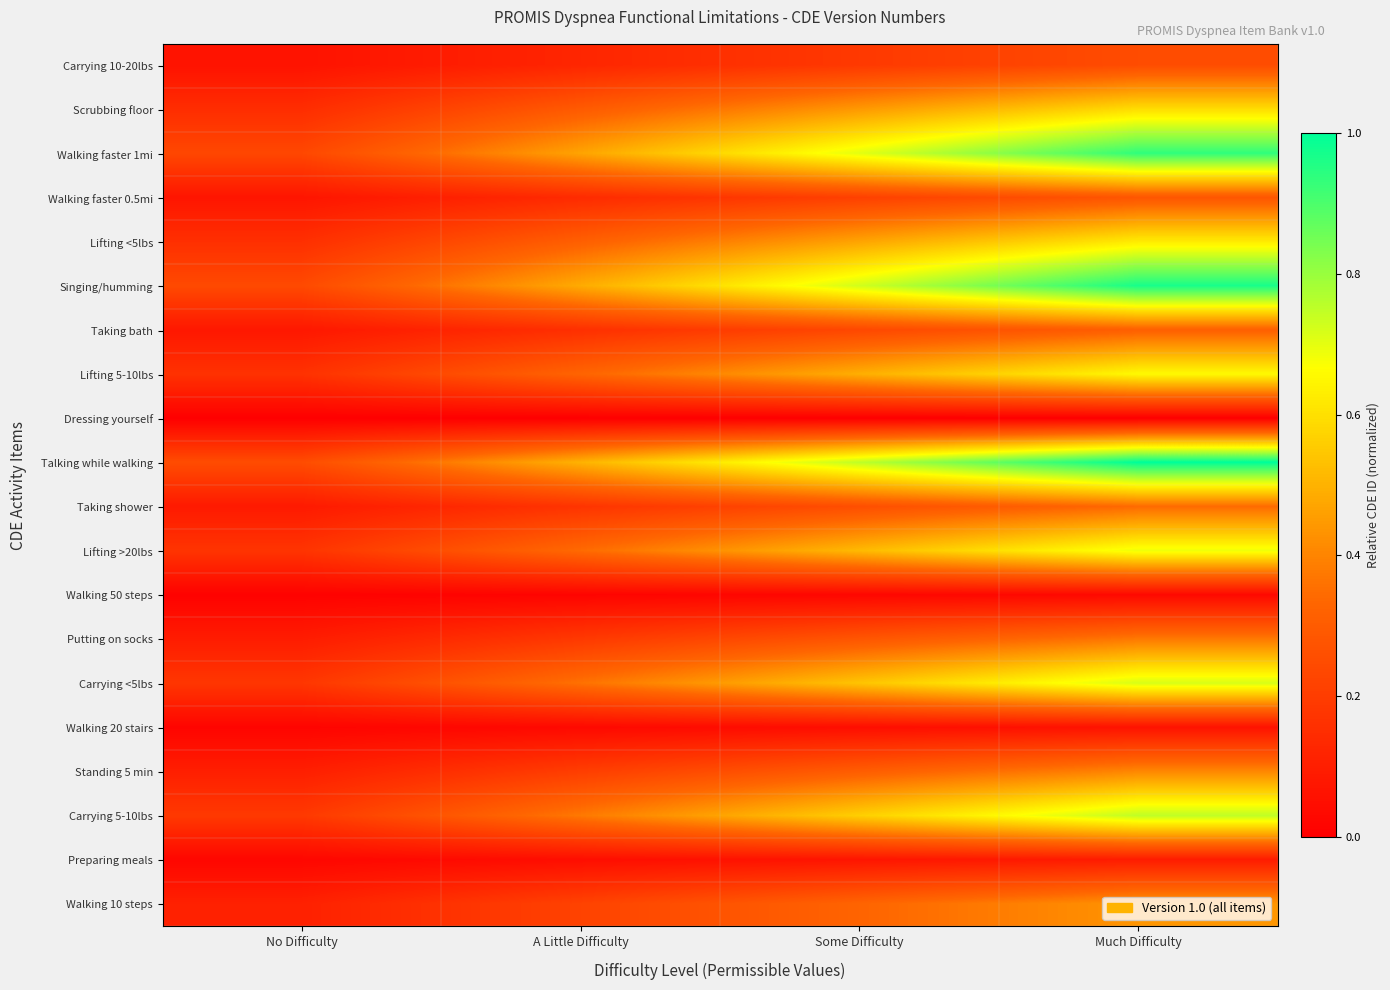

Rank the series at Much Difficulty from highest to lowest value.

Talking while walking, Singing/humming, Walking faster 1mi, Carrying 5-10lbs, Carrying <5lbs, Lifting >20lbs, Lifting 5-10lbs, Lifting <5lbs, Scrubbing floor, Walking 10 steps, Standing 5 min, Putting on socks, Taking shower, Taking bath, Walking faster 0.5mi, Carrying 10-20lbs, Preparing meals, Walking 20 stairs, Walking 50 steps, Dressing yourself